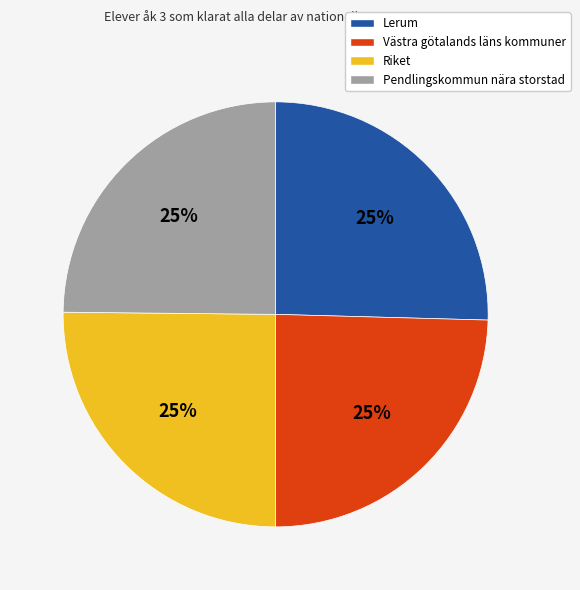

Approximately how many times larger is the value at Riket compared to Lerum?

1.0